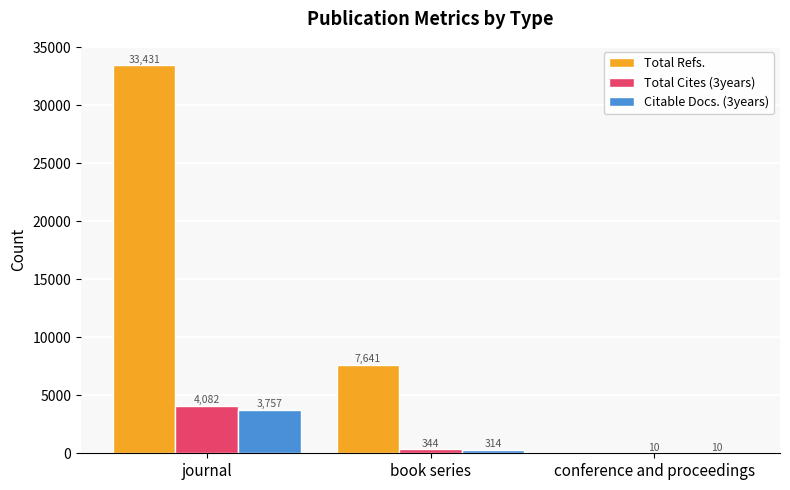

What are all the series names shown in the legend?

Total Refs., Total Cites (3years), Citable Docs. (3years)